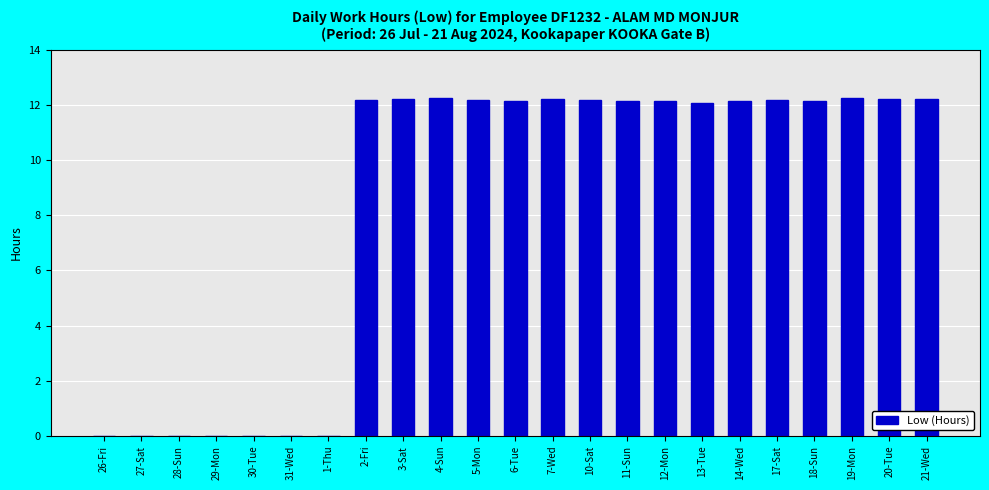

True or false: the data shows 8.3 at 2-Fri.

False